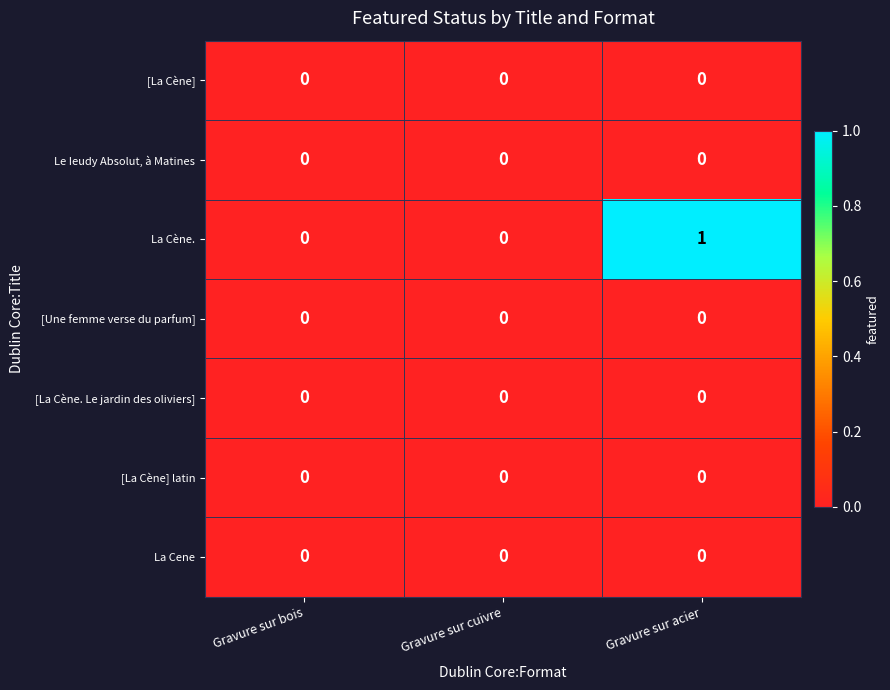

Reading left to right, list all the values displayed in this chart.

[La Cène]: 0	0	0
Le Ieudy Absolut, à Matines: 0	0	0
La Cène.: 0	0	1
[Une femme verse du parfum]: 0	0	0
[La Cène. Le jardin des oliviers]: 0	0	0
[La Cène] latin: 0	0	0
La Cene: 0	0	0